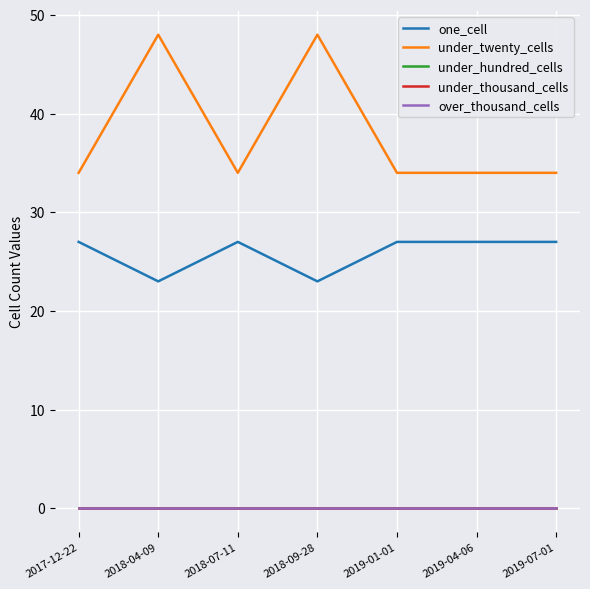

Does the chart display data point markers on the line(s)?

No